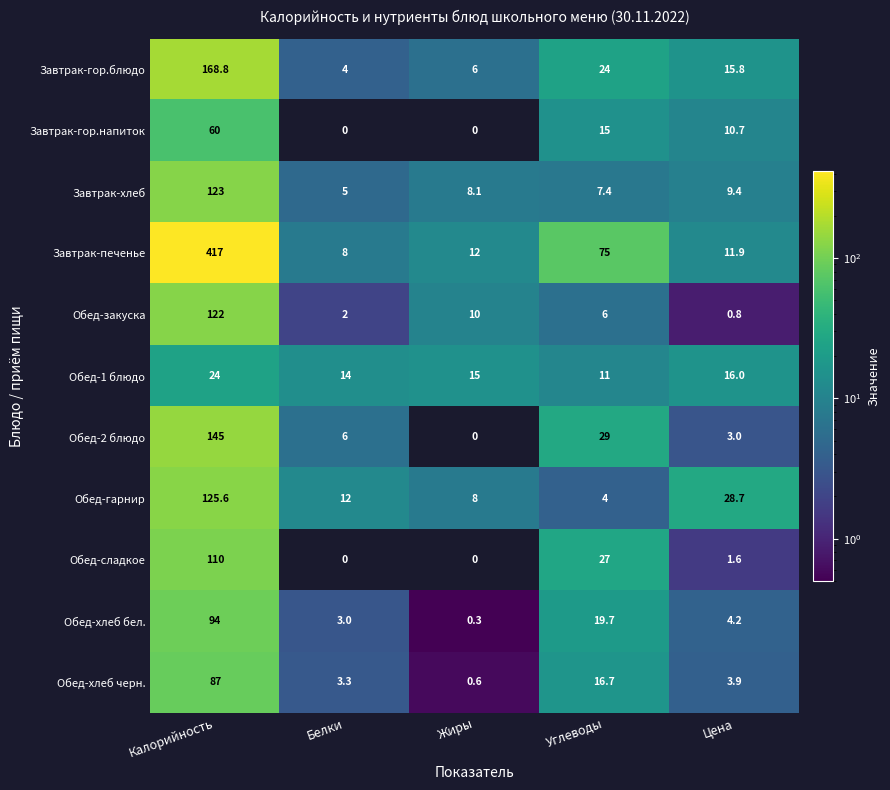

Rank the categories by Обед-хлеб черн. value from highest to lowest.

Калорийность, Углеводы, Цена, Белки, Жиры